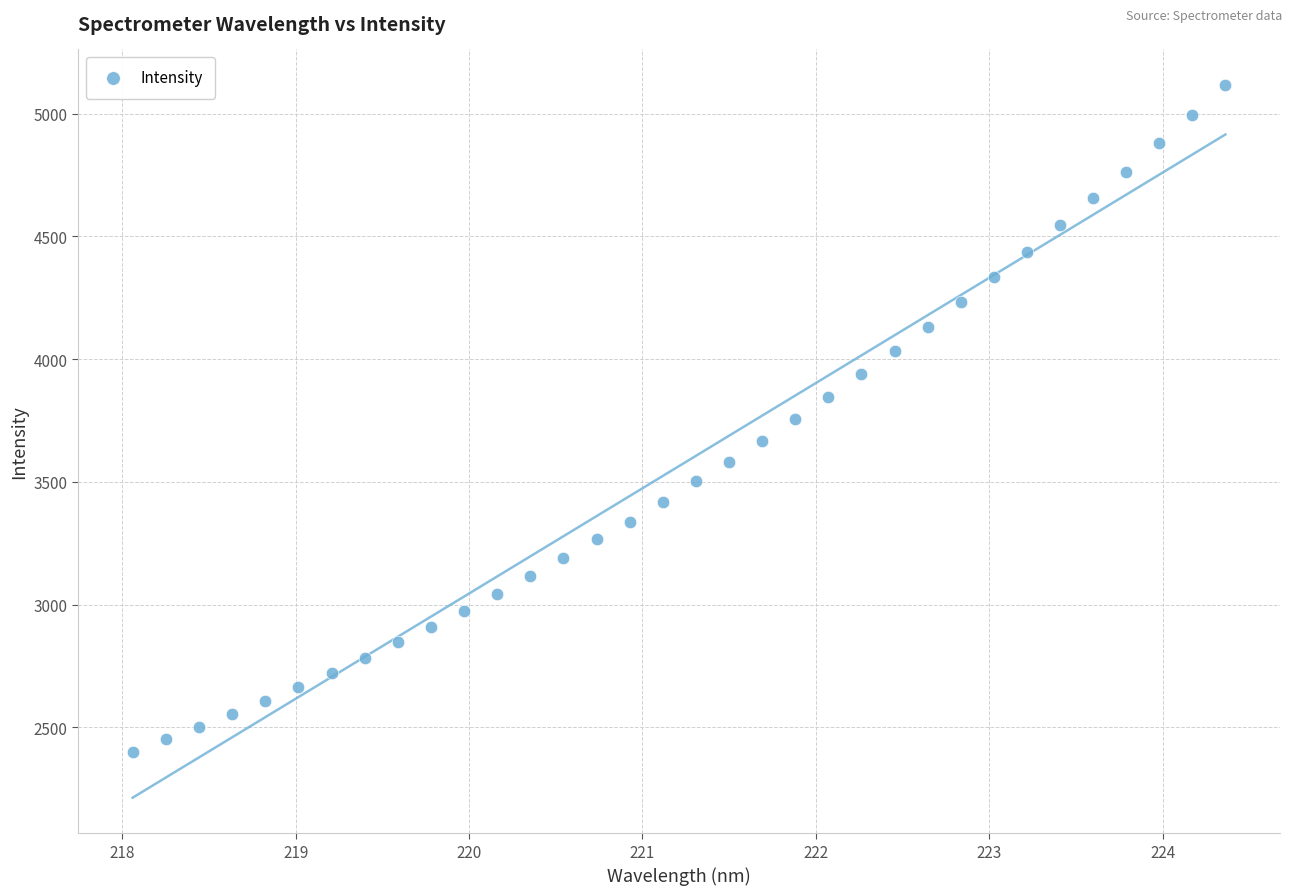

What is the range of Y values (max minus min)?

2716.0